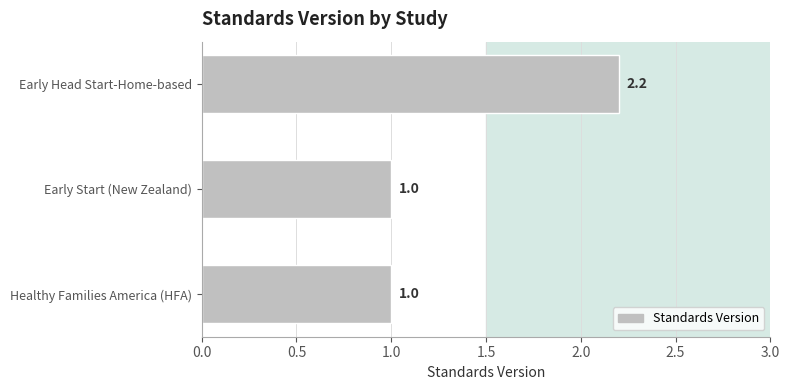

How many bars are there in total?

3